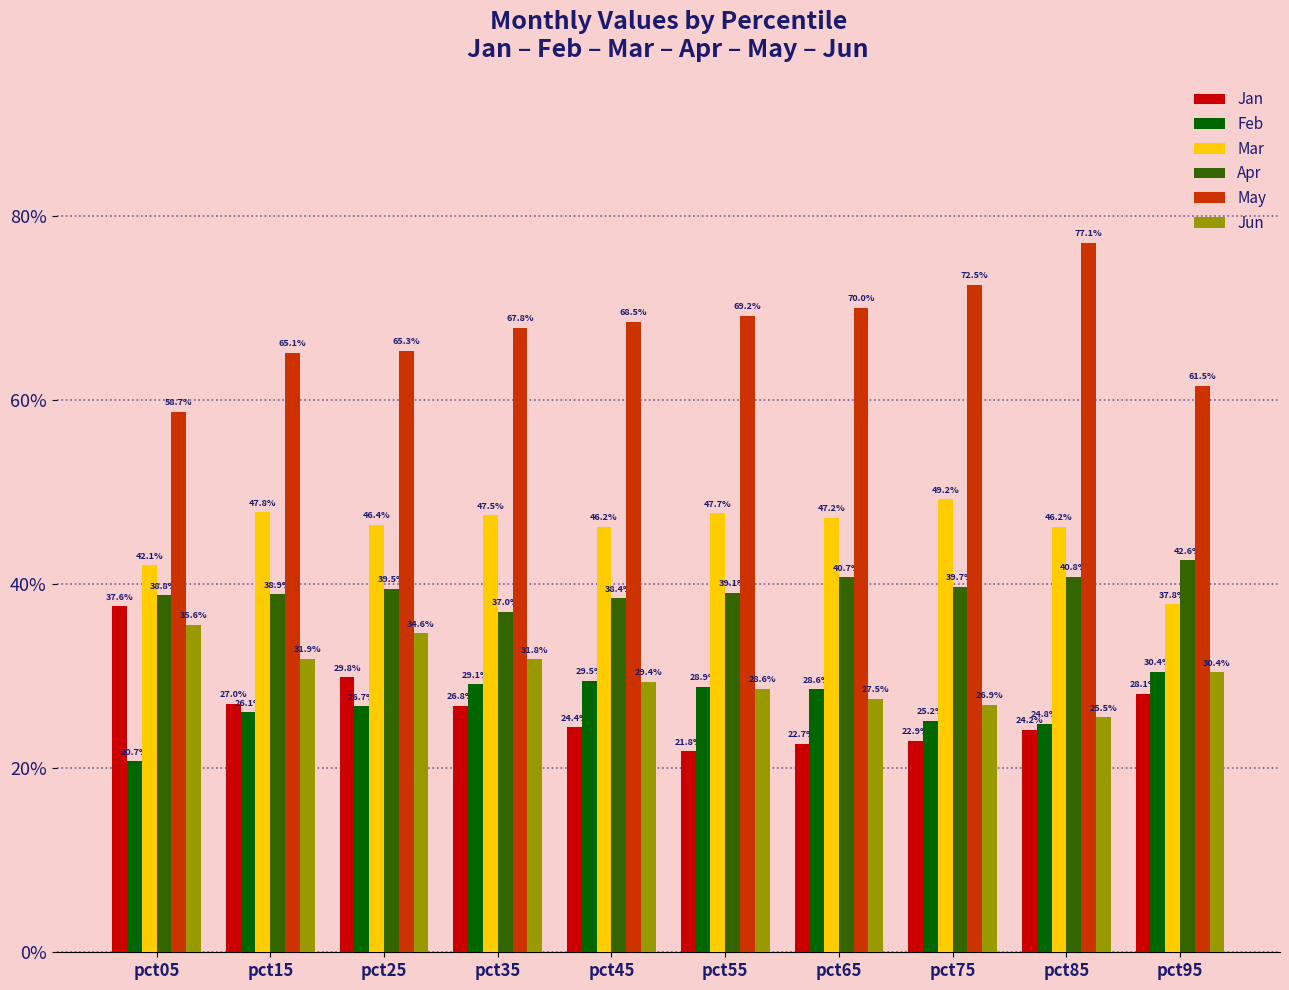

Which series has the widest spread of values?

May